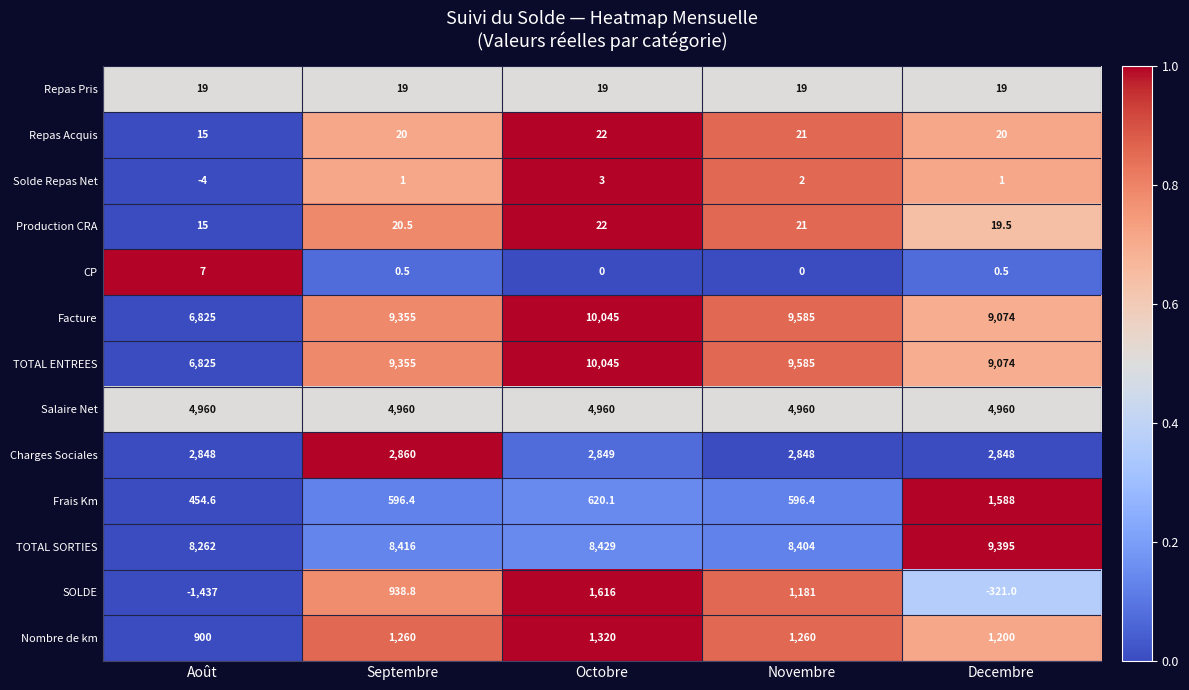

At which category is the sum across all series the highest?

Octobre